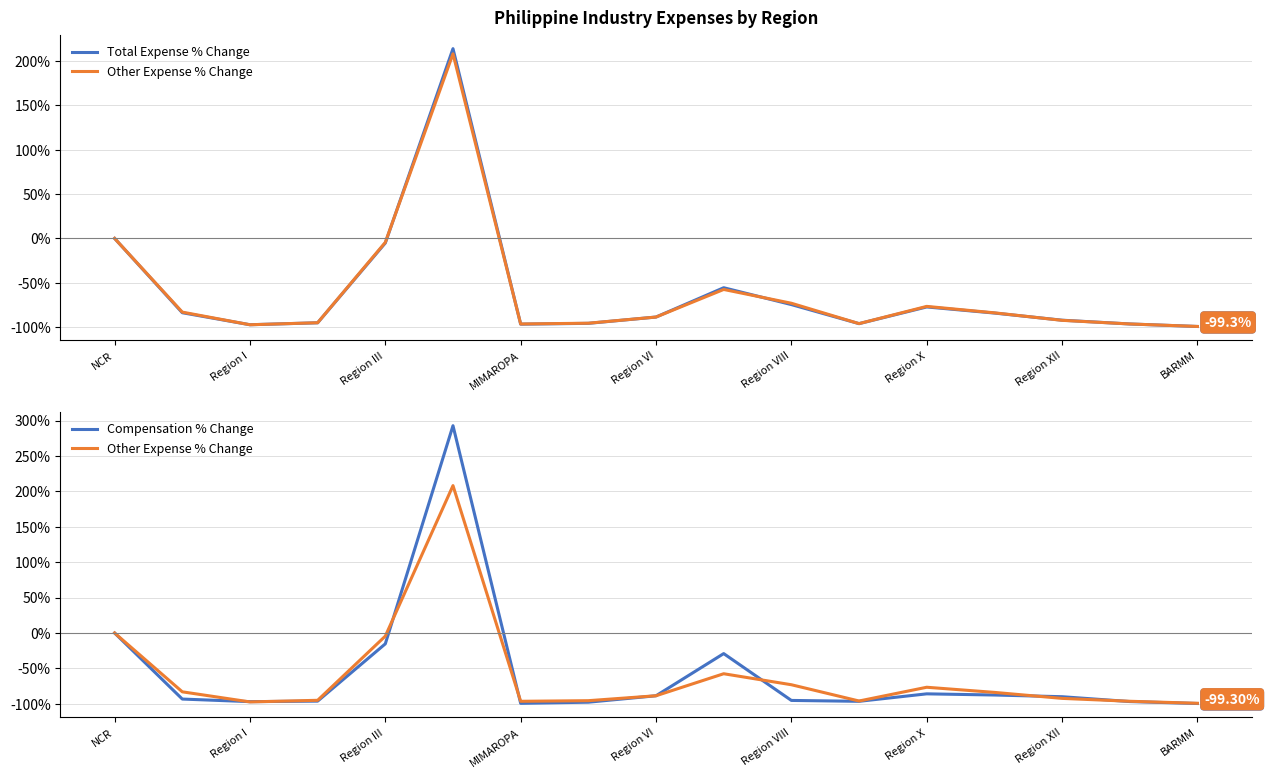

What is the difference between the maximum and minimum values in the Compensation % Change series?

392.4